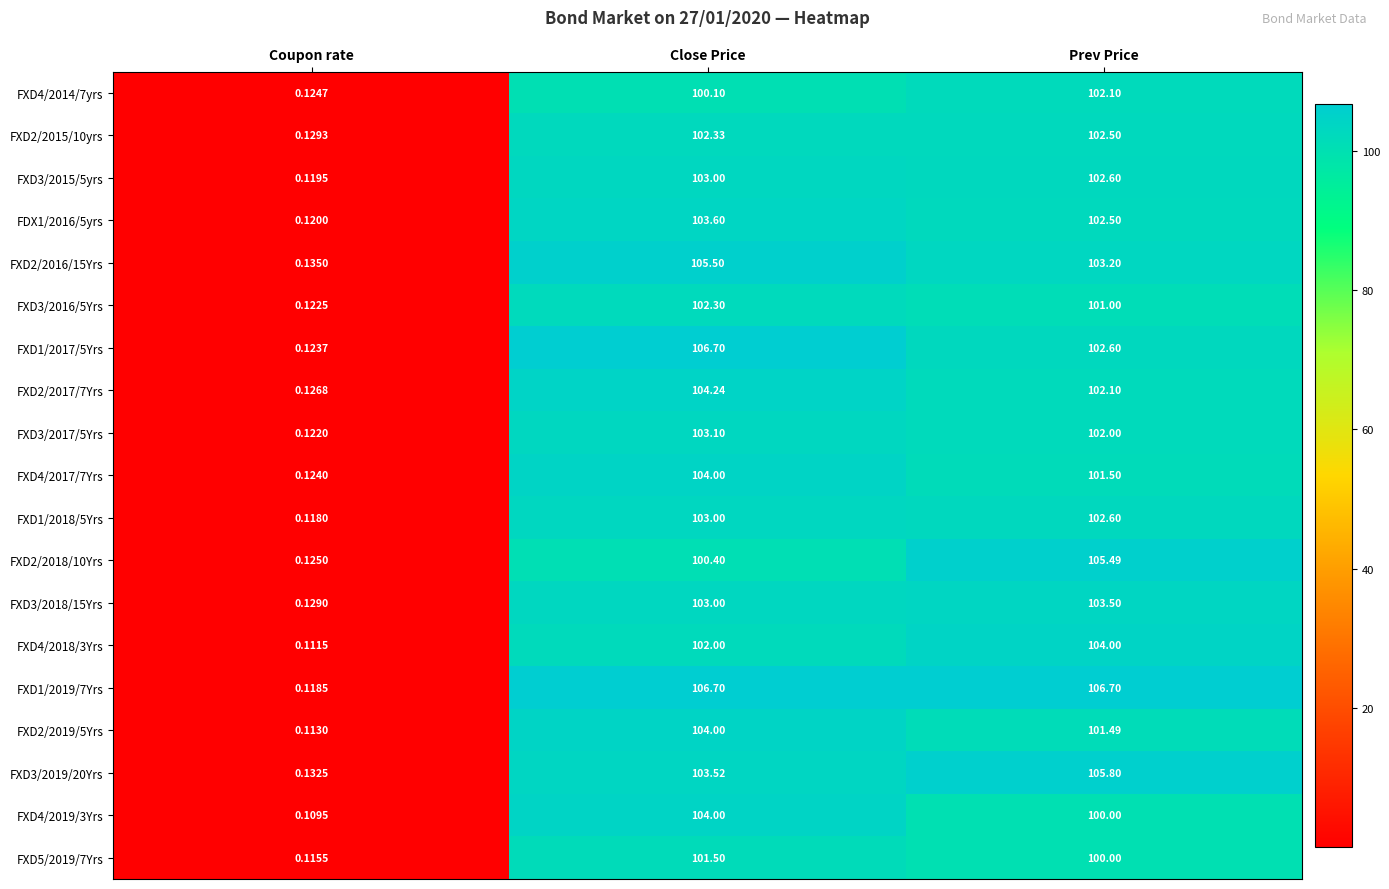

Is the value of FXD2/2019/5Yrs at Close Price greater than the value of FXD4/2018/3Yrs at Coupon rate?

Yes